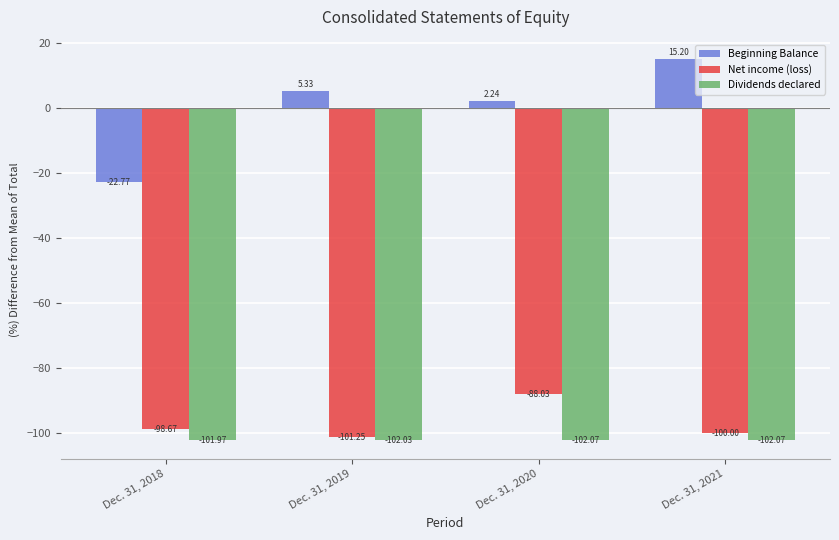

Rank the categories by Net income (loss) value from highest to lowest.

Dec. 31, 2020, Dec. 31, 2018, Dec. 31, 2021, Dec. 31, 2019